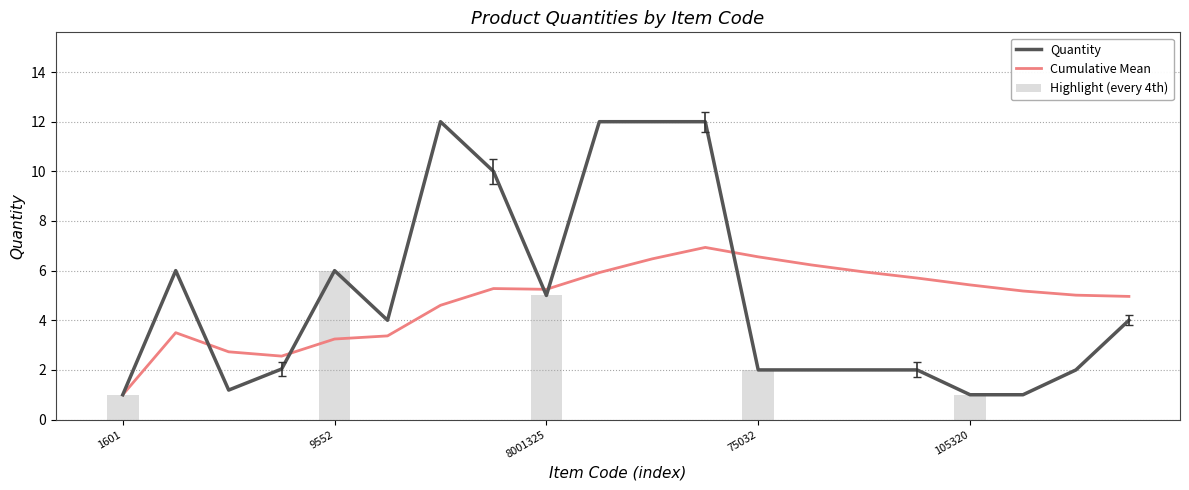

Approximately how many times larger is the value at 105320 compared to 9552?

0.2